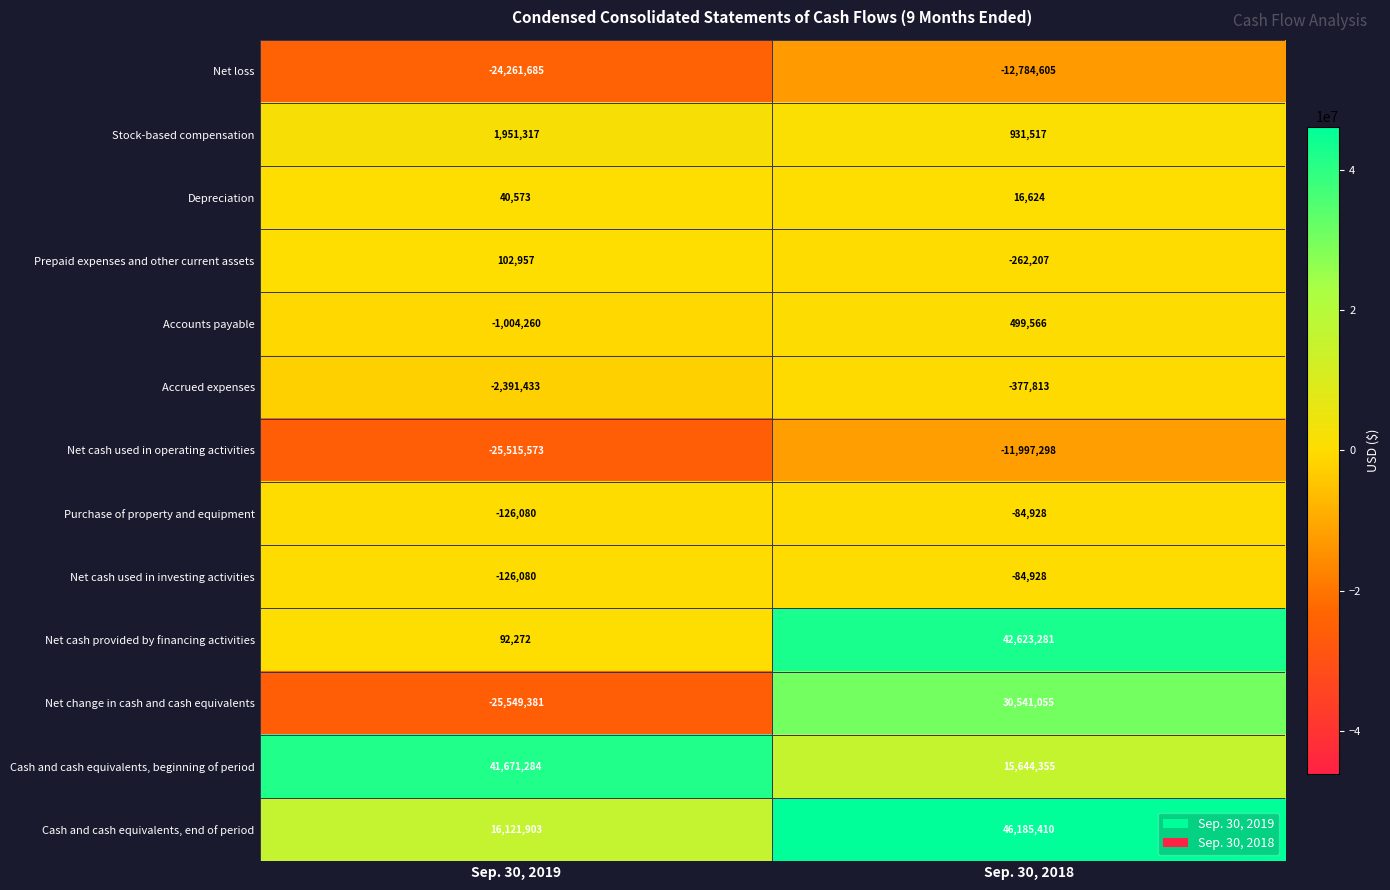

What is the difference between the highest and lowest values at Sep. 30, 2018?

58970015